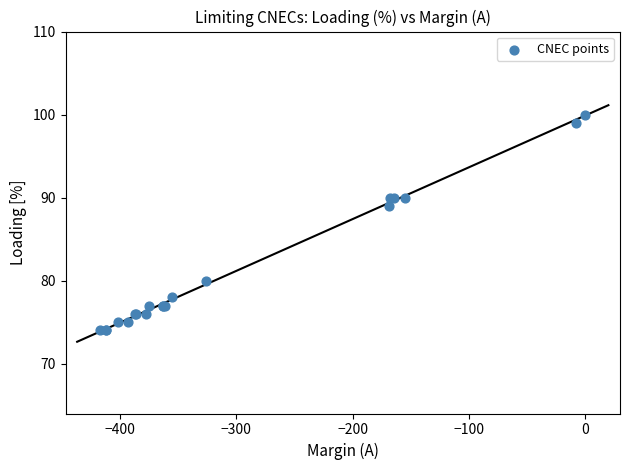

What Y value in the scatter plot is closest to 87?

89